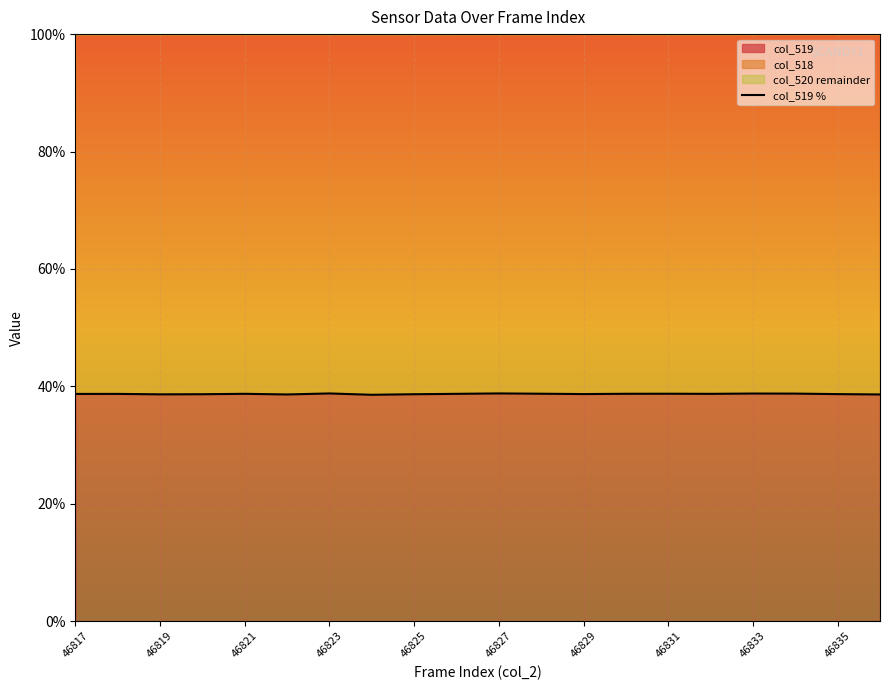

Count the number of categories in the chart.

20